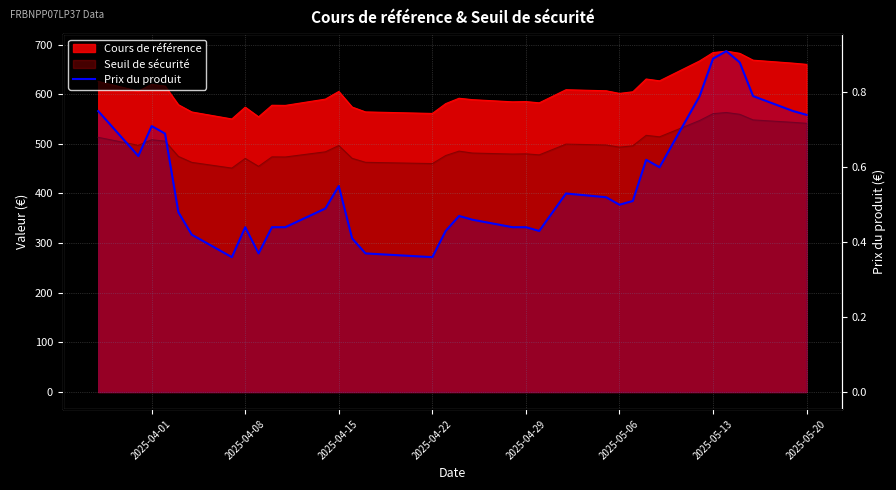

How many interior local valleys (lower than both neighbors) does the data have?

7